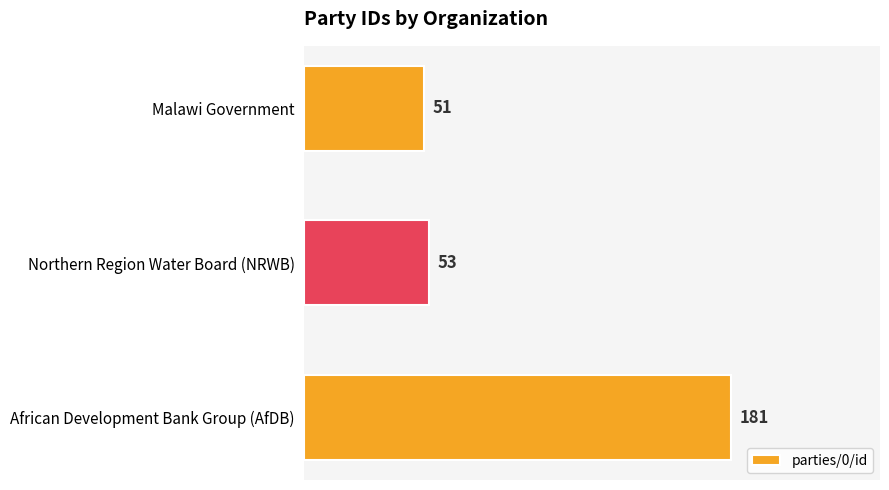

What is the difference between the maximum and minimum values?

130